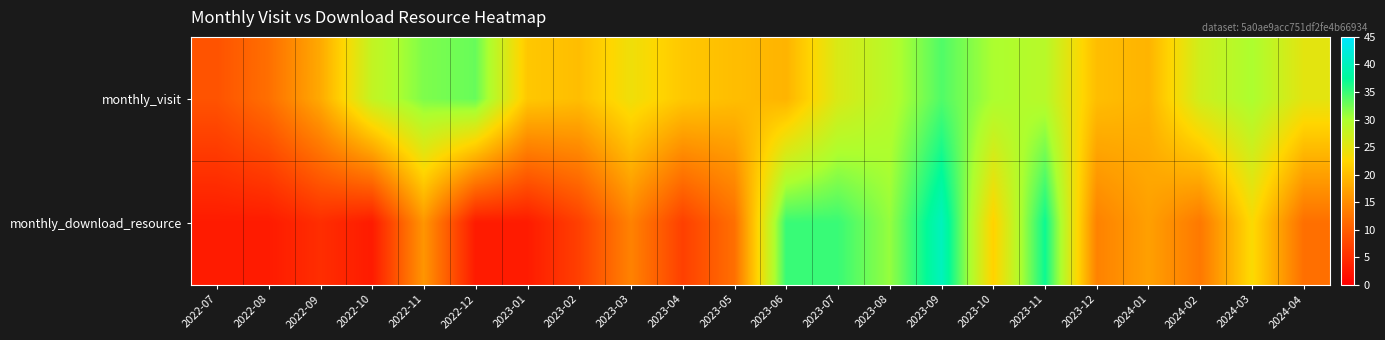

Reading left to right, extract all data points from this chart.

monthly_visit: 2022-07=9	2022-08=12	2022-09=18	2022-10=28	2022-11=32	2022-12=33	2023-01=21	2023-02=20	2023-03=24	2023-04=21	2023-05=20	2023-06=19	2023-07=26	2023-08=29	2023-09=34	2023-10=30	2023-11=29	2023-12=20	2024-01=19	2024-02=27	2024-03=30	2024-04=25
monthly_download_resource: 2022-07=3	2022-08=3	2022-09=5	2022-10=3	2022-11=16	2022-12=3	2023-01=3	2023-02=7	2023-03=14	2023-04=7	2023-05=12	2023-06=35	2023-07=35	2023-08=31	2023-09=40	2023-10=22	2023-11=37	2023-12=14	2024-01=17	2024-02=13	2024-03=23	2024-04=12